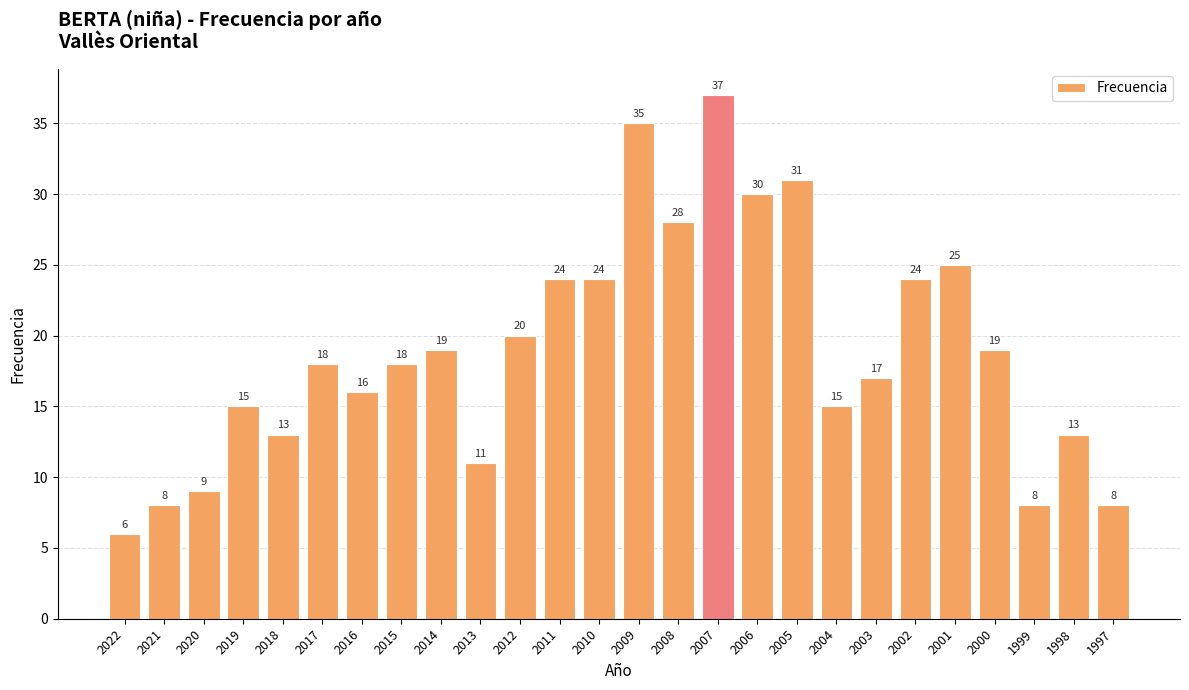

At which category does the chart reach its peak across all series?

2007